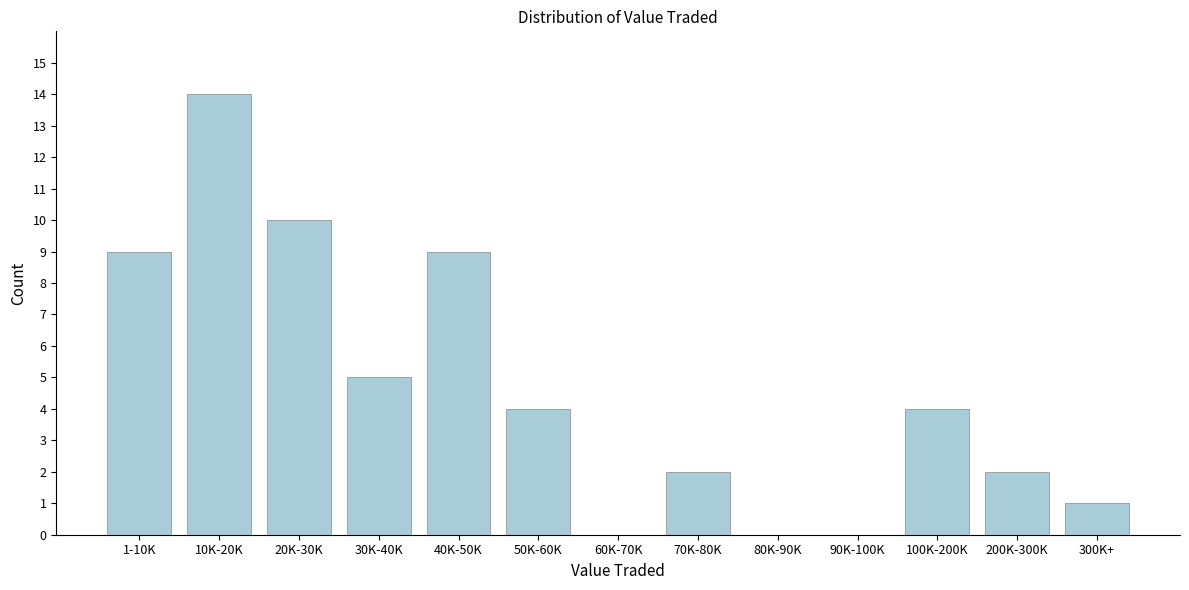

Reading left to right, transcribe all the data shown in this chart.

1-10K=9	10K-20K=14	20K-30K=10	30K-40K=5	40K-50K=9	50K-60K=4	60K-70K=0	70K-80K=2	80K-90K=0	90K-100K=0	100K-200K=4	200K-300K=2	300K+=1